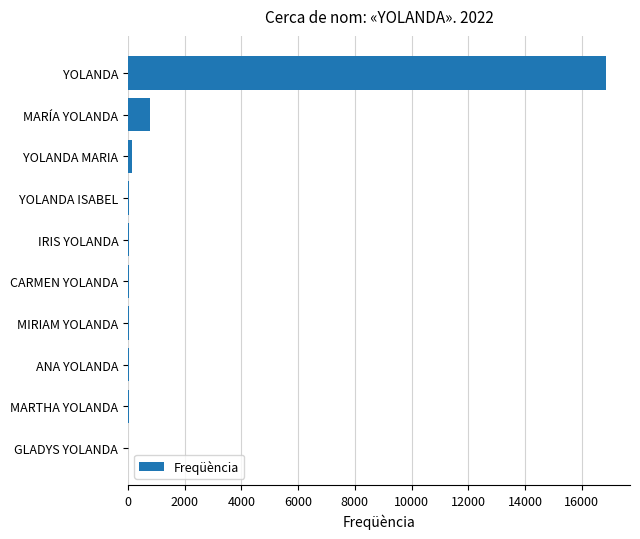

What is the sum of all values?

17968